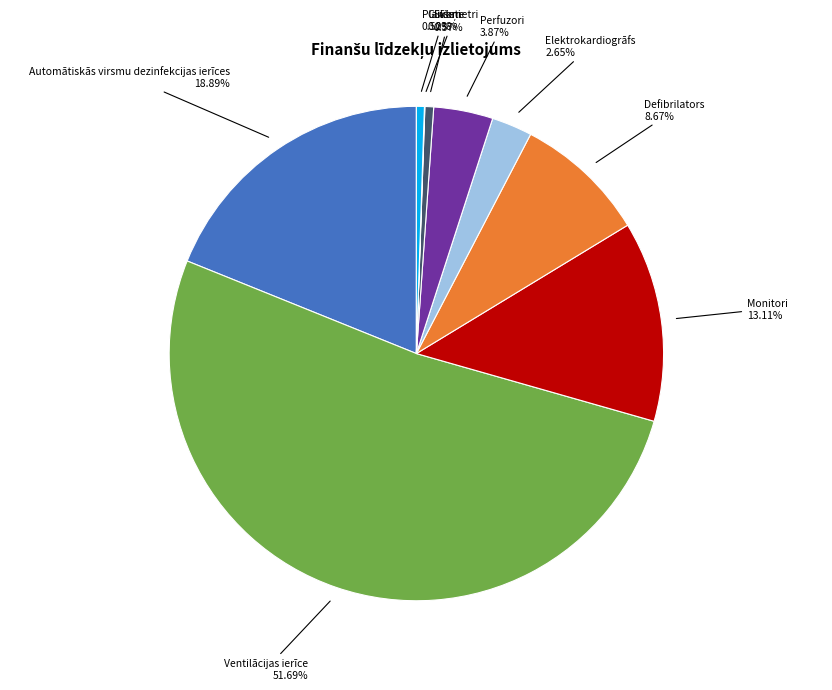

Do Defibrilators and Perfuzori together represent more than half of the pie?

No